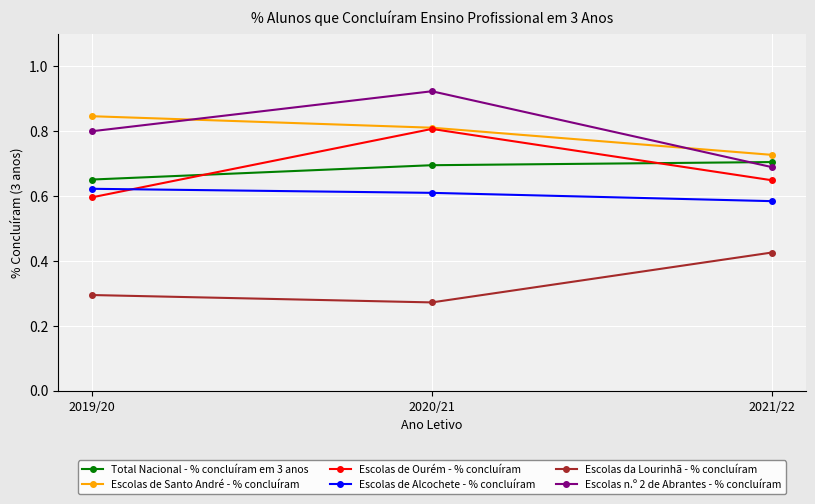

At how many categories does at least one series exceed 0?

3